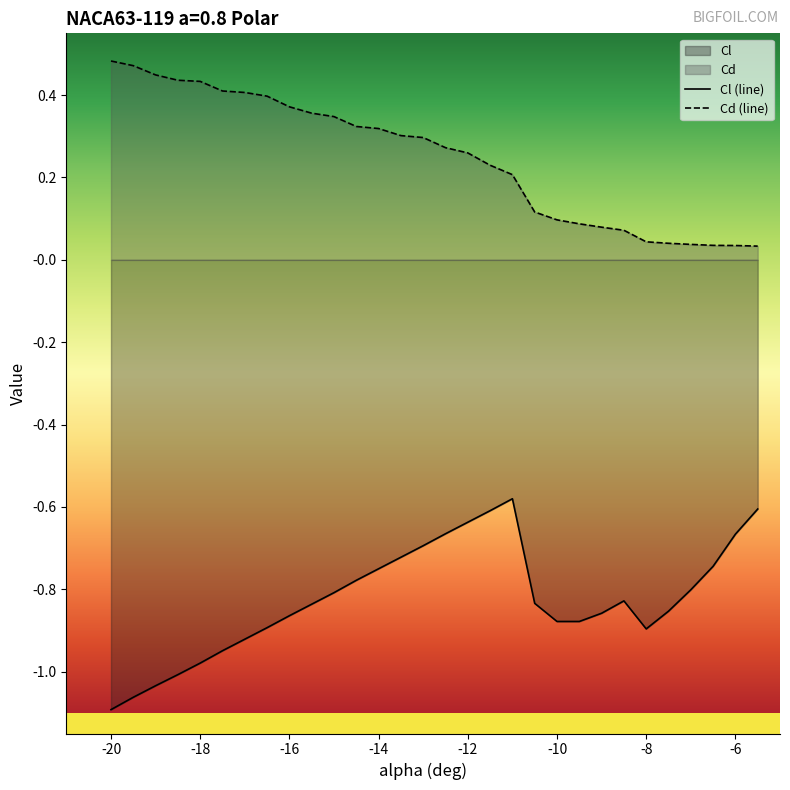

Is it true that Cl (line) equals -1.4 at -10?

False